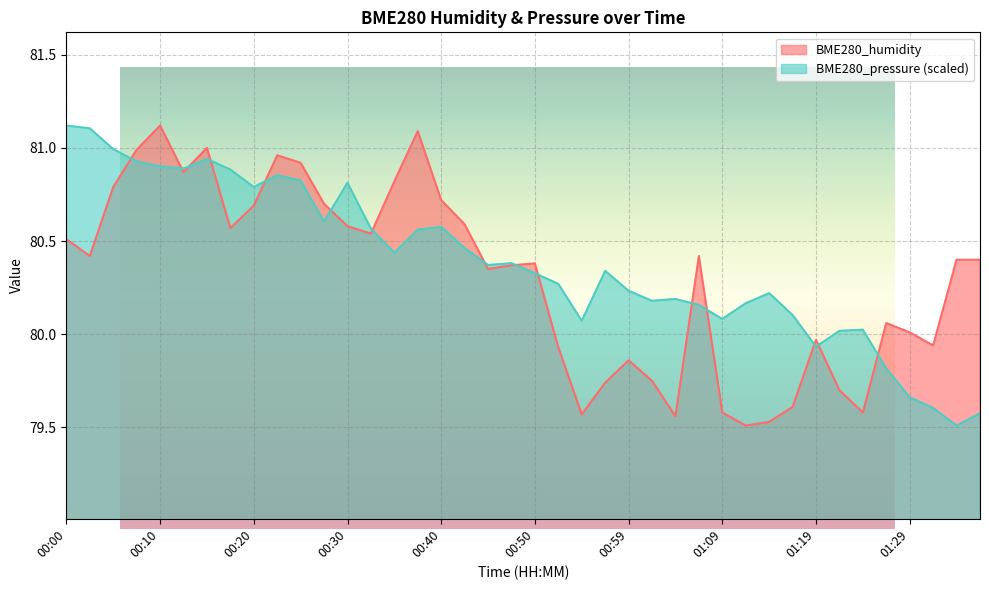

What is the label of the 4th point from the right?

01:29